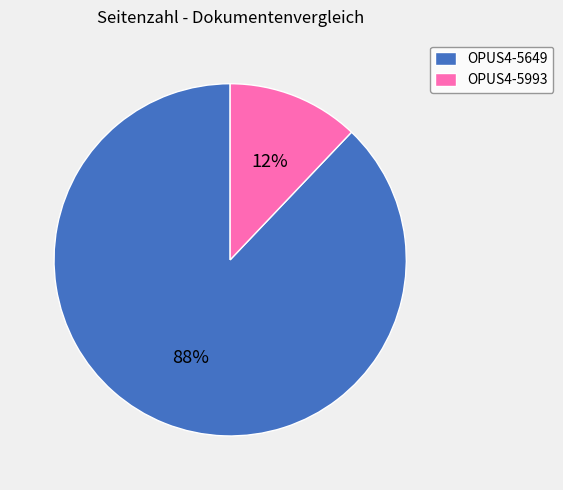

Which category has the smallest portion of the pie?

OPUS4-5993